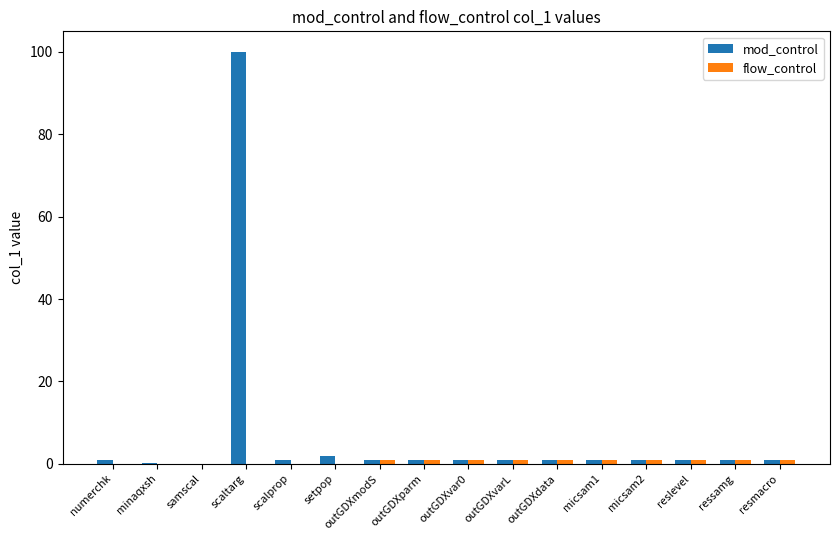

What is the highest value of the mod_control series?

100.0